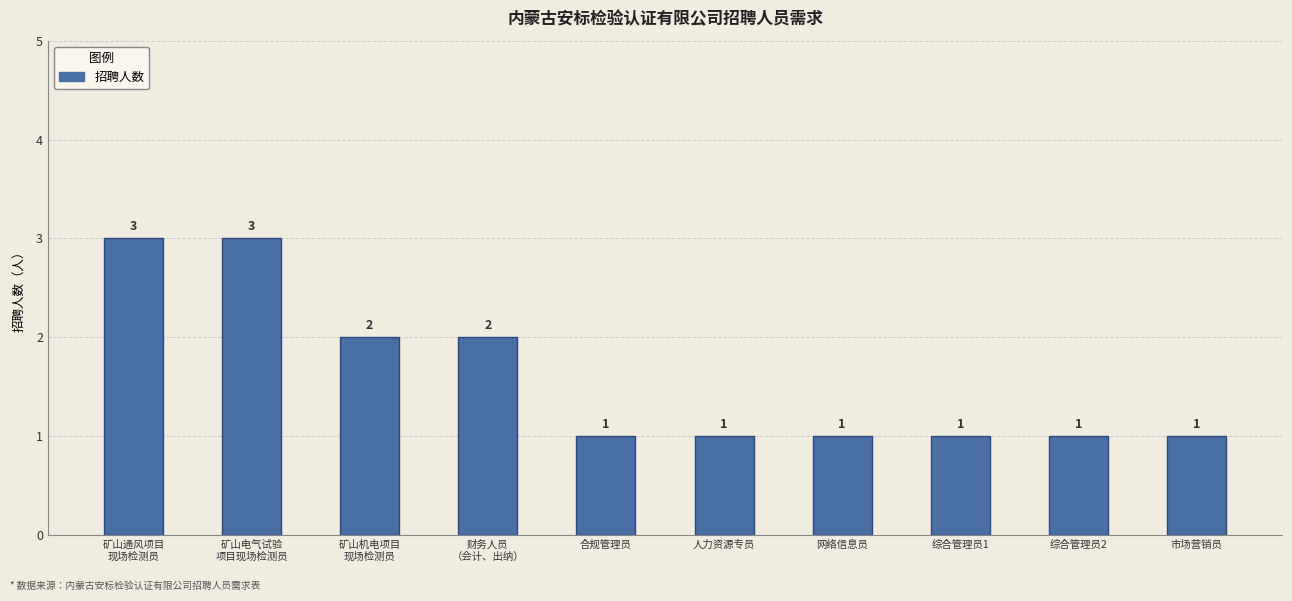

Are the bars horizontal?

No